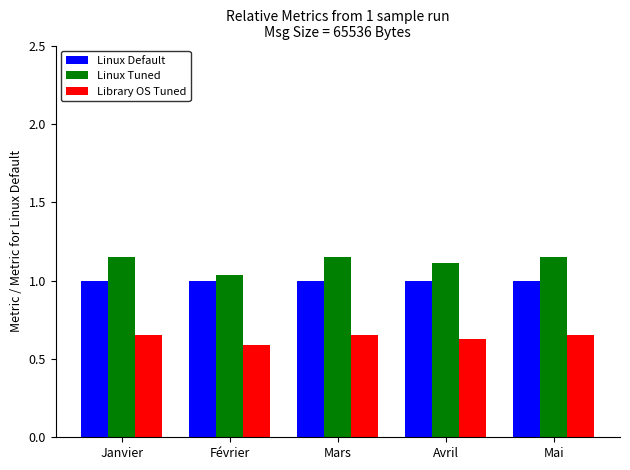

Rank the series by their maximum value, from highest to lowest.

Linux Tuned, Linux Default, Library OS Tuned